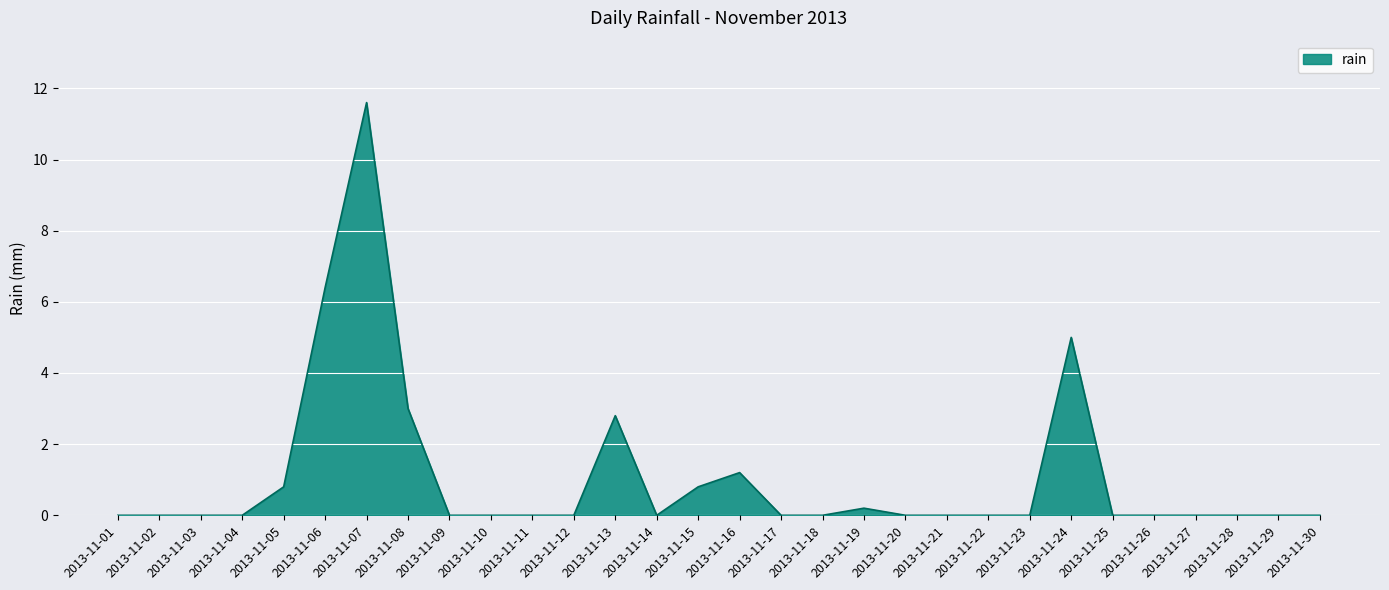

True or false: there are more than 1 points higher than both neighbors.

True